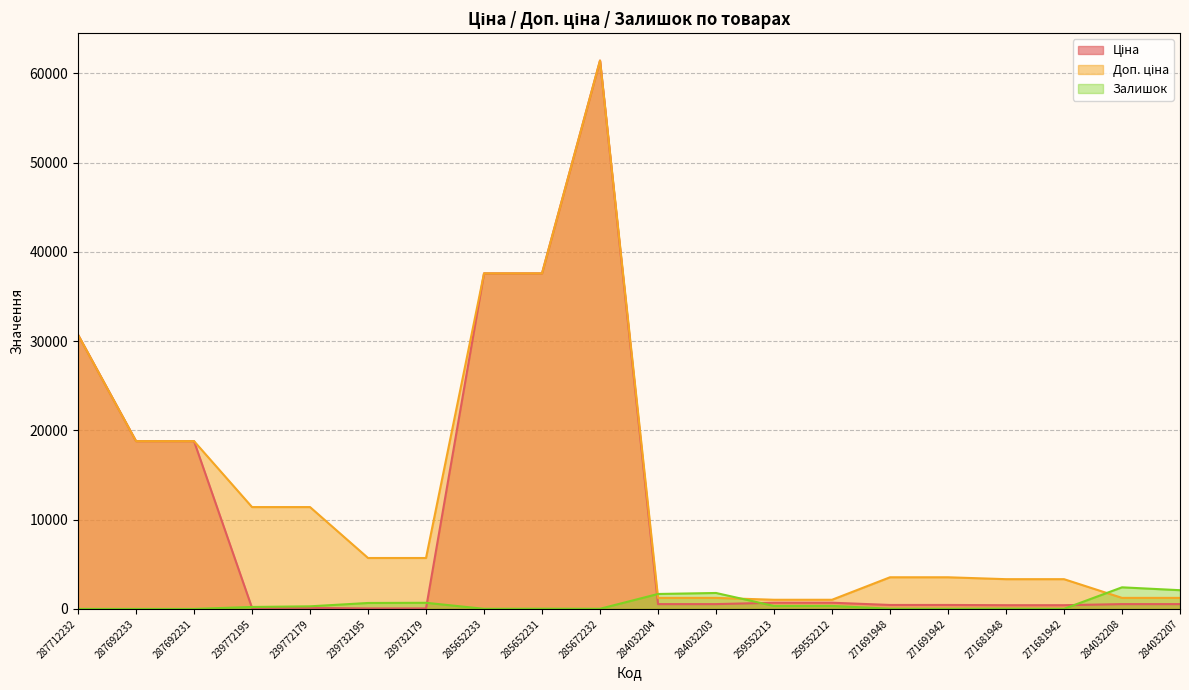

At 271691948, list the series in order from largest to smallest.

Доп. ціна, Ціна, Залишок